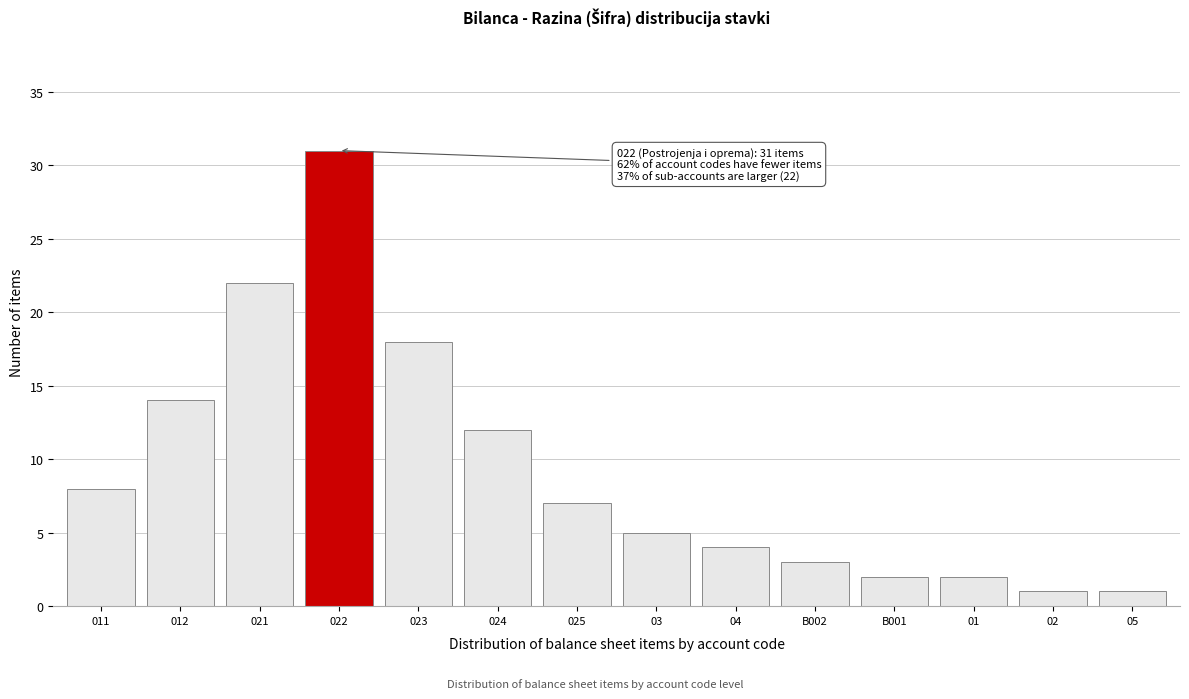

Reading left to right, extract all data points from this chart.

011=8	012=14	021=22	022=31	023=18	024=12	025=7	03=5	04=4	B002=3	B001=2	01=2	02=1	05=1